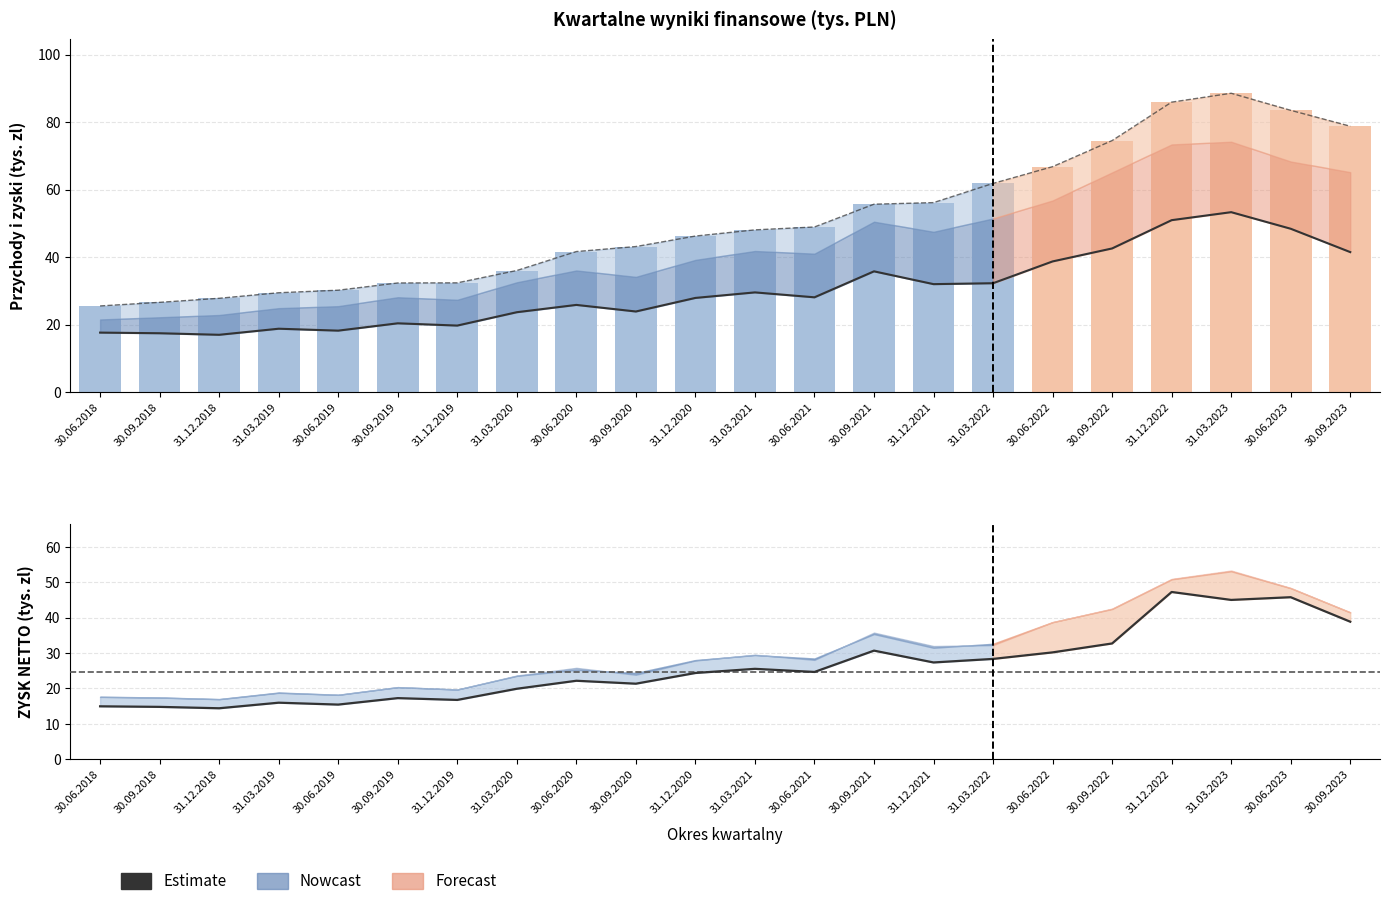

What is the smallest value displayed?

14.4